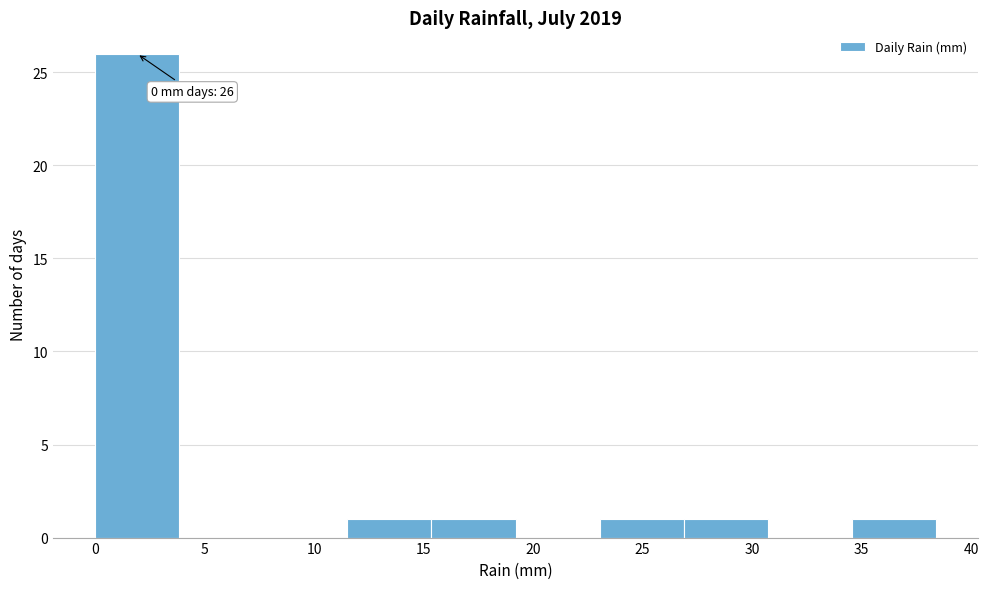

Which range on the x-axis has the tallest bar?

0.0 to 4.0